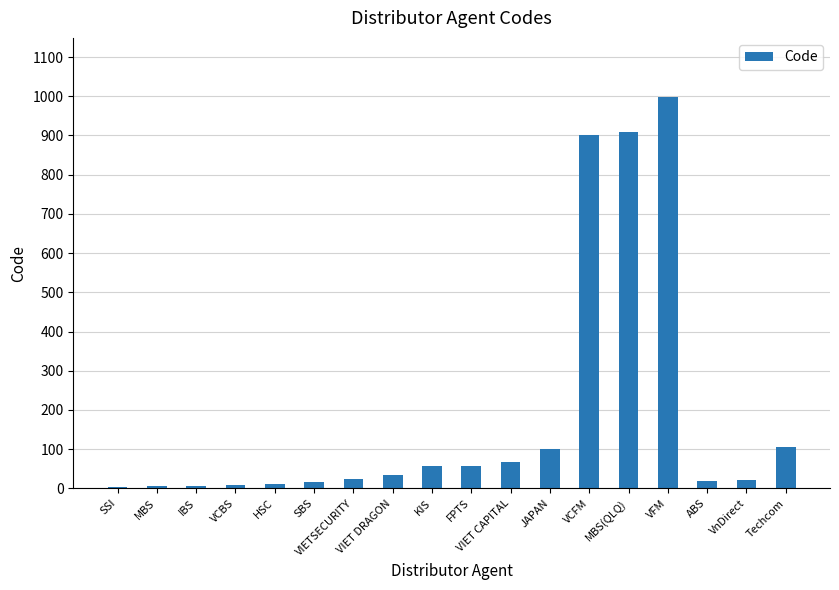

What is the change in value from VIET DRAGON to VIET CAPITAL?

+35